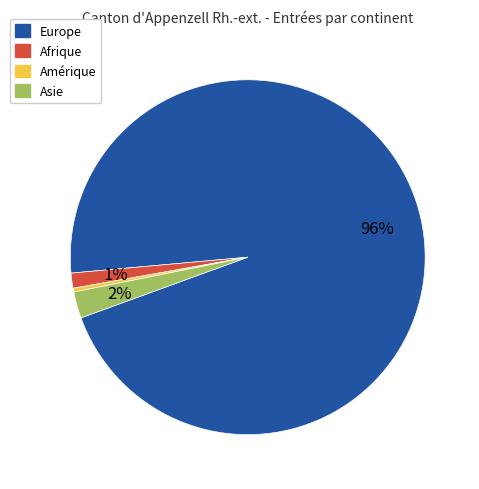

To the nearest percent, what is the average slice percentage?

25%